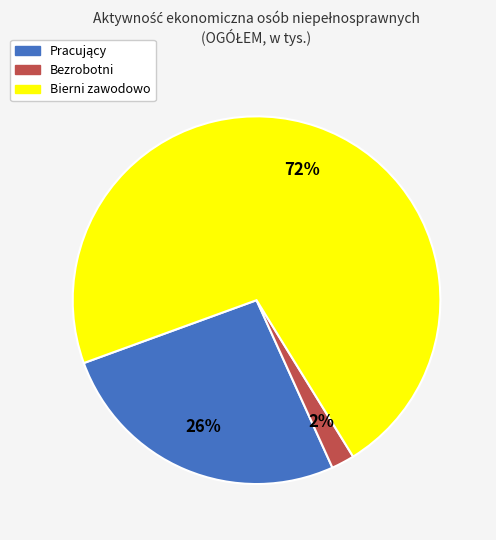

Which slice is the largest?

Bierni zawodowo